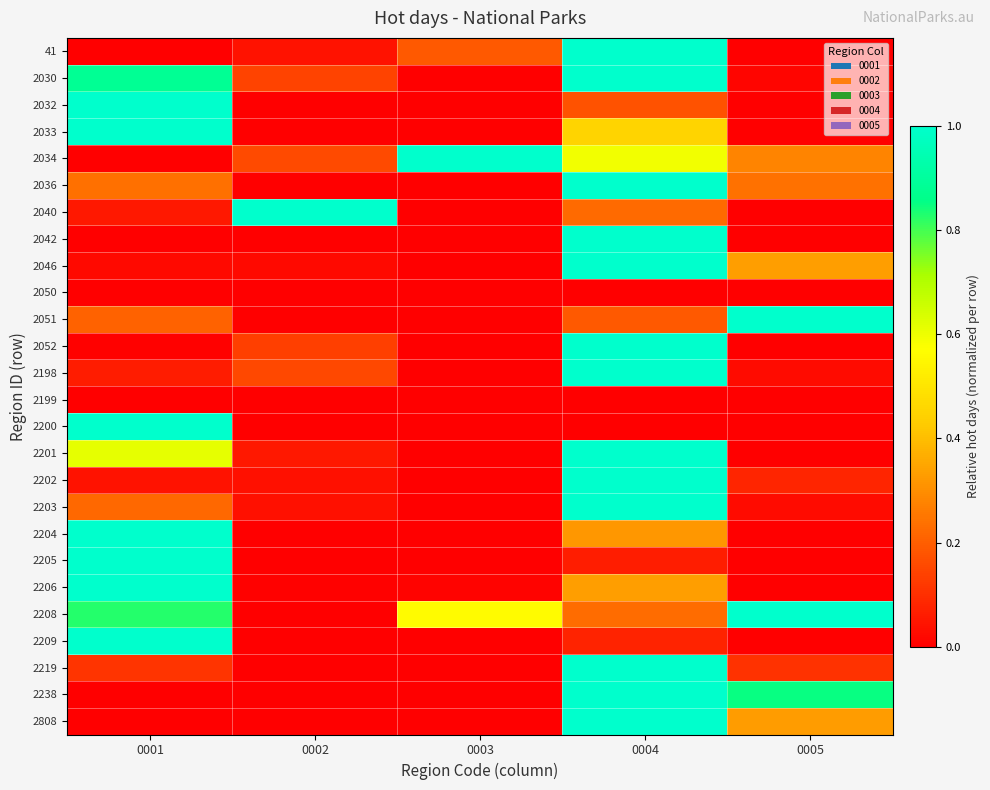

At which category does the chart reach its minimum across all series?

0001